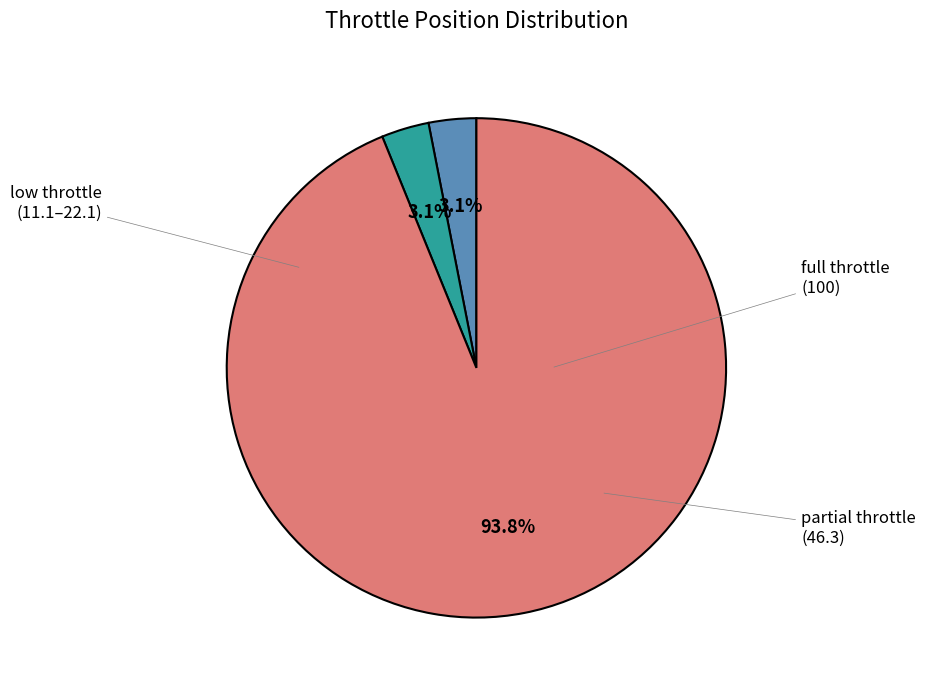

Does any single category account for the majority?

Yes